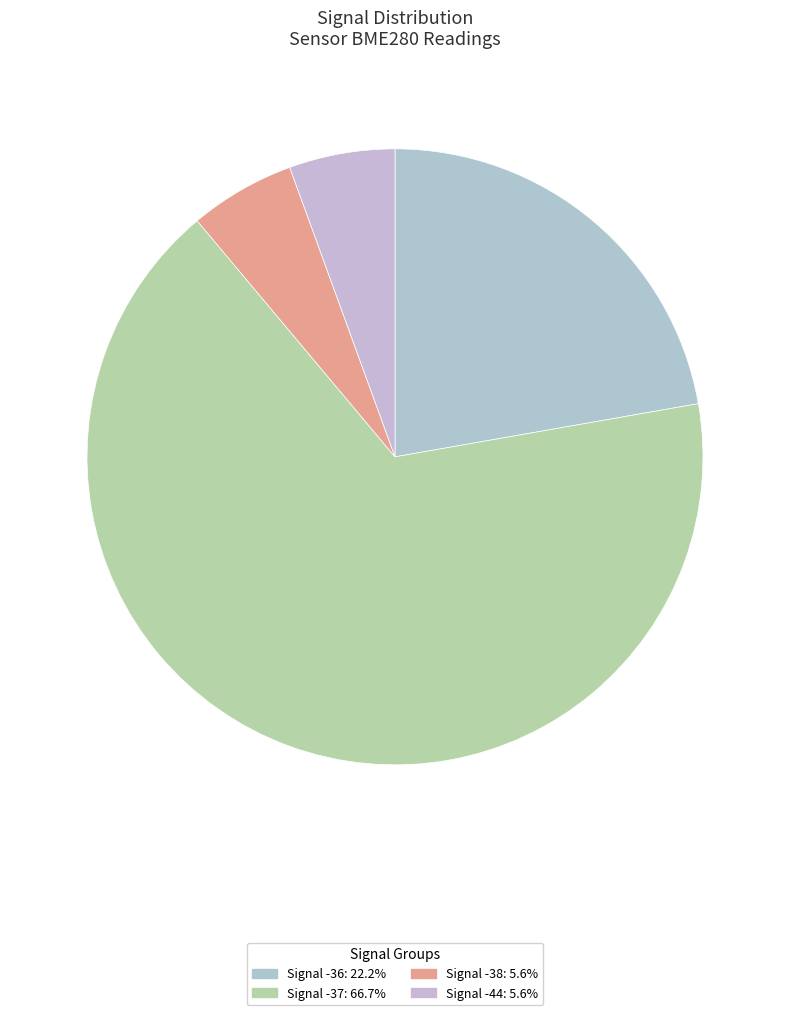

Count the number of slices in the pie.

4